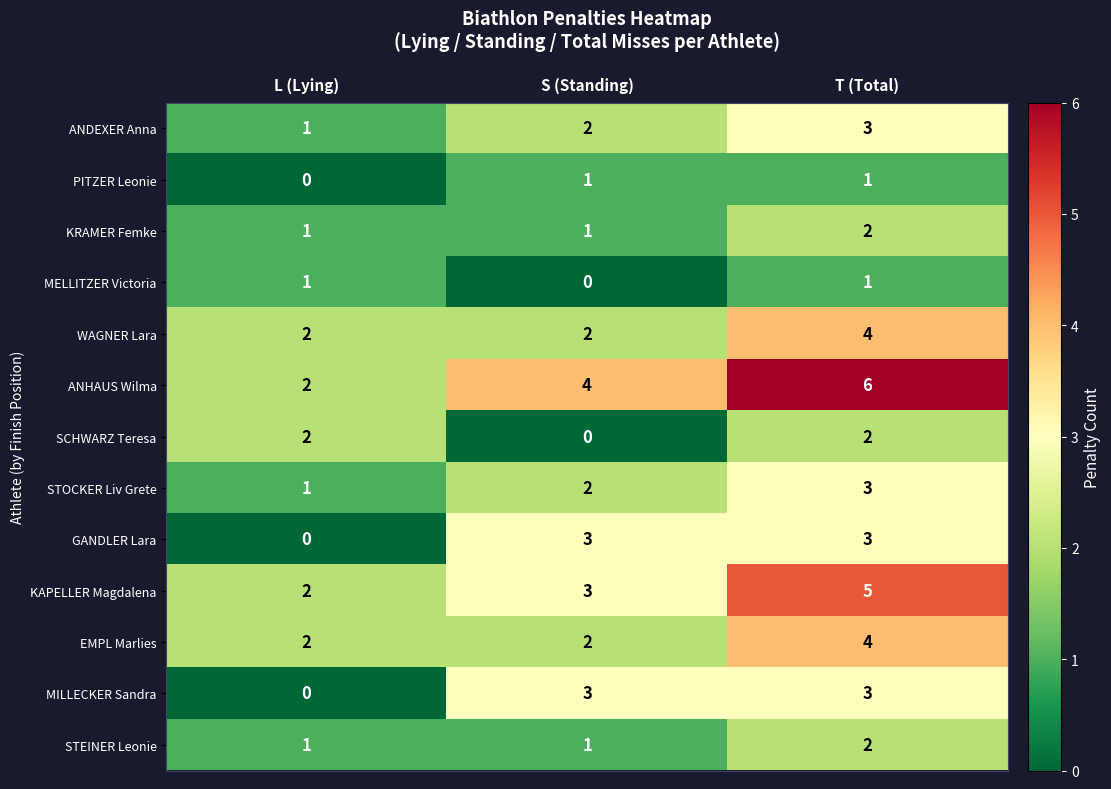

The GANDLER Lara series shows 3 at S (Standing). True or false?

True